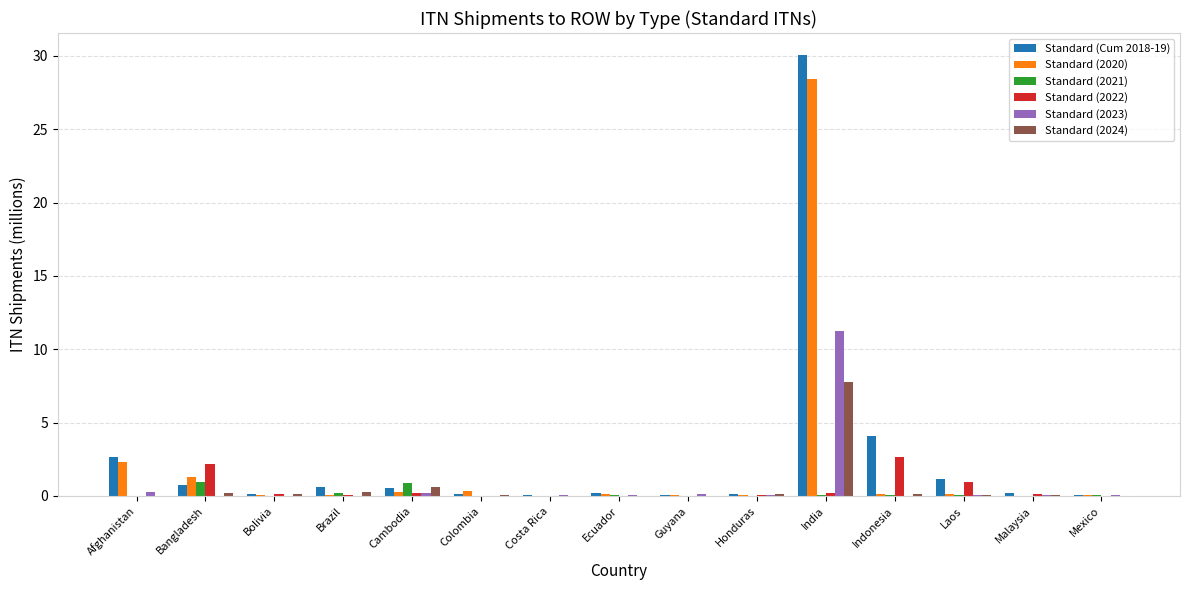

What is the total value across all series at Indonesia?

7.1